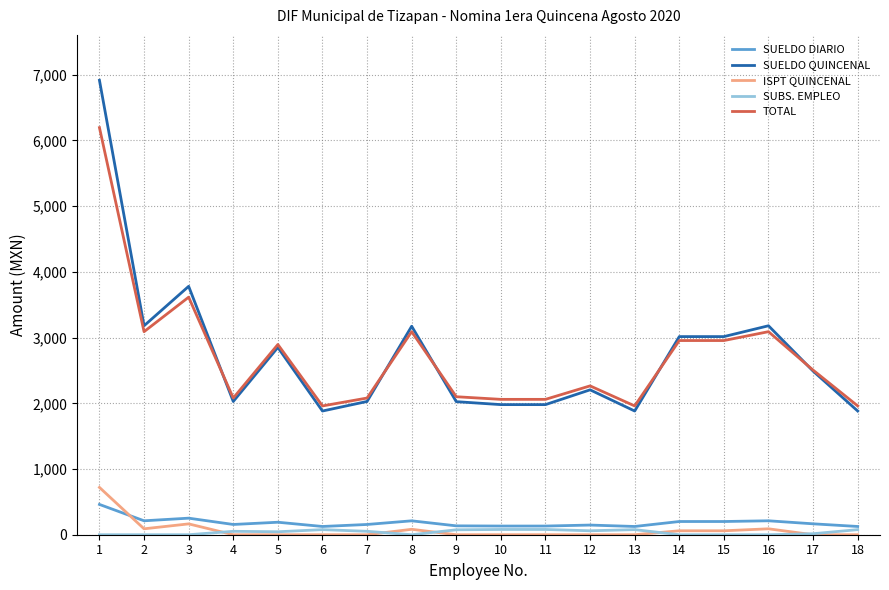

Is this an area chart (filled region under the line)?

No